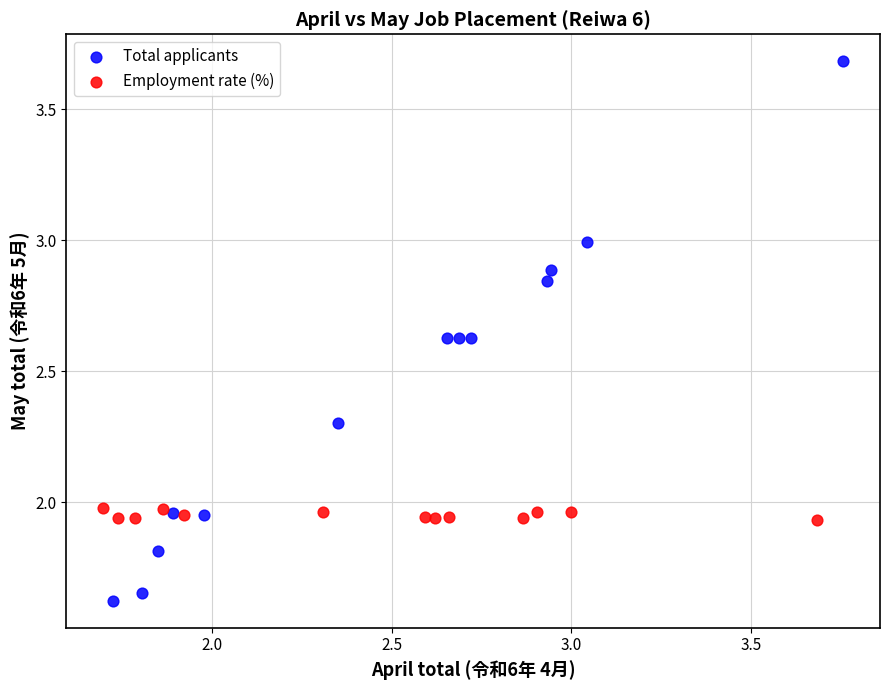

Which series contains the highest Y value?

Total applicants